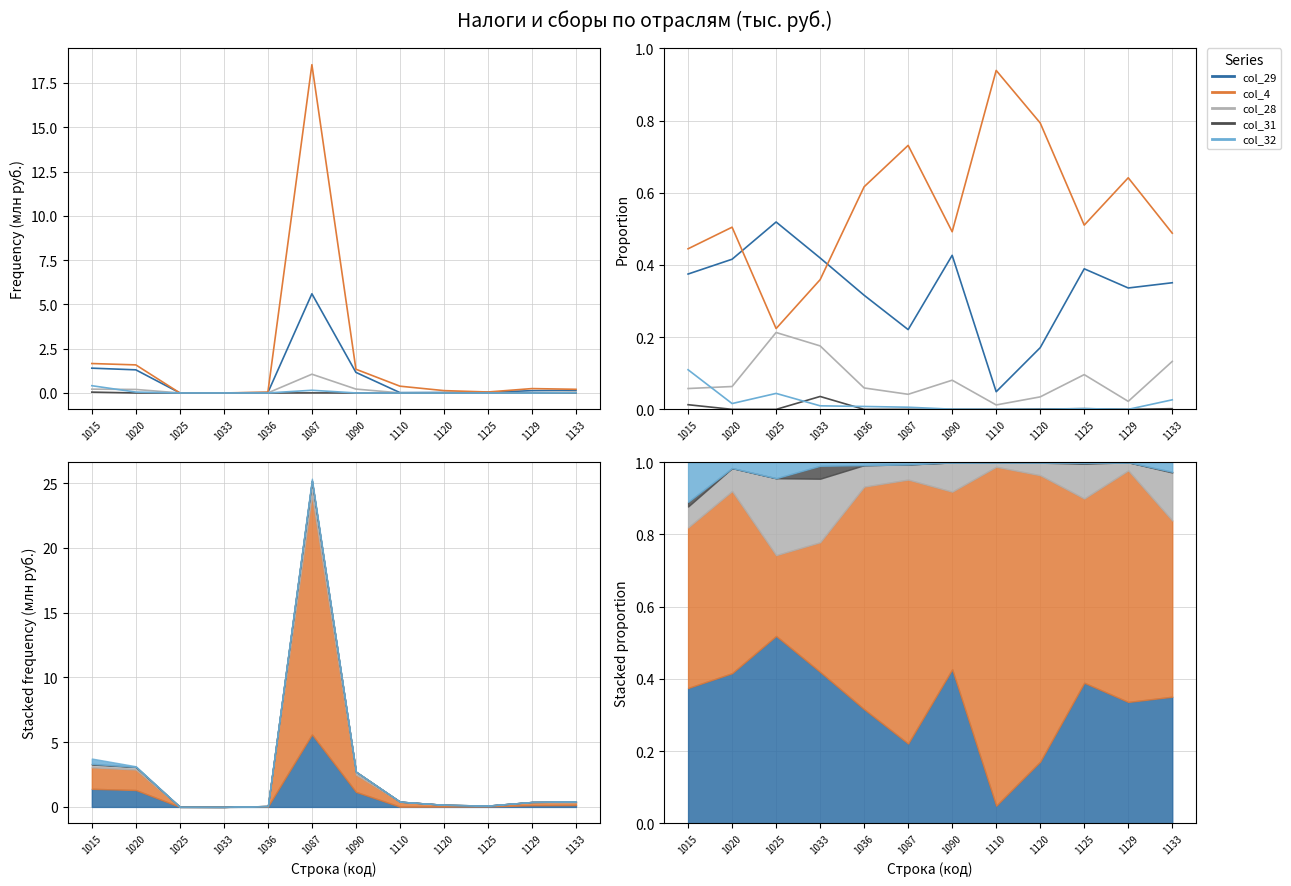

At which label does col_28 reach its minimum?

1110